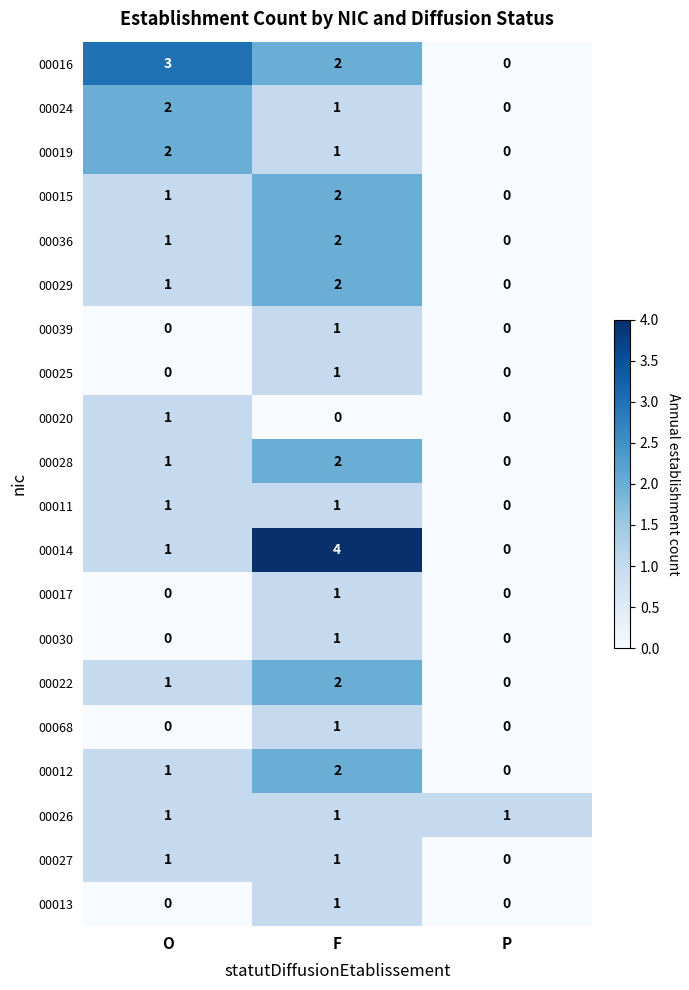

The value of 00012 at P is 0. True or false?

True